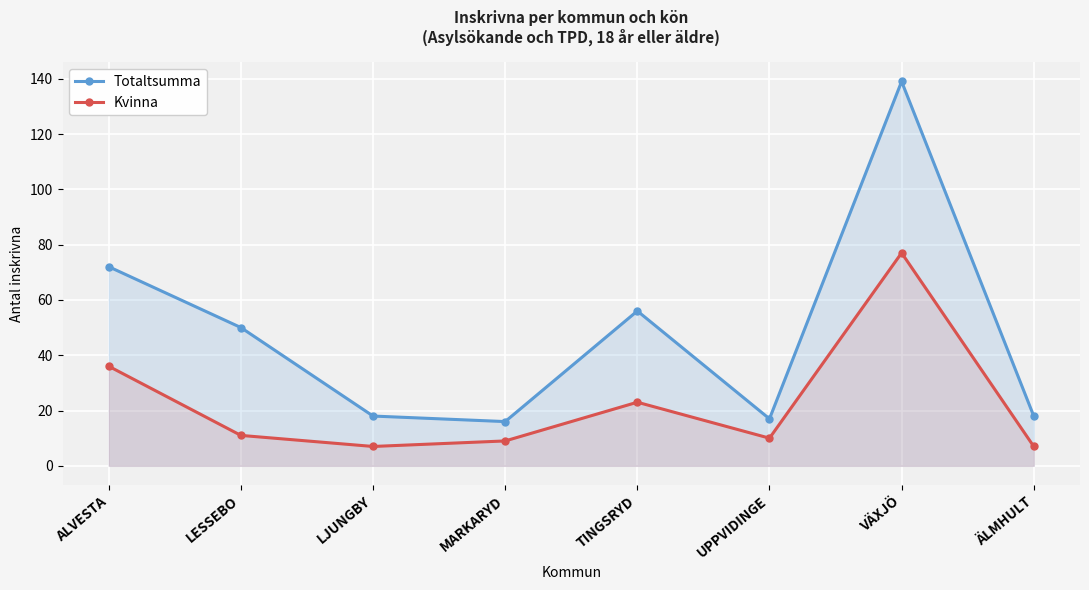

Rank the series at VÄXJÖ from lowest to highest value.

Kvinna, Totaltsumma